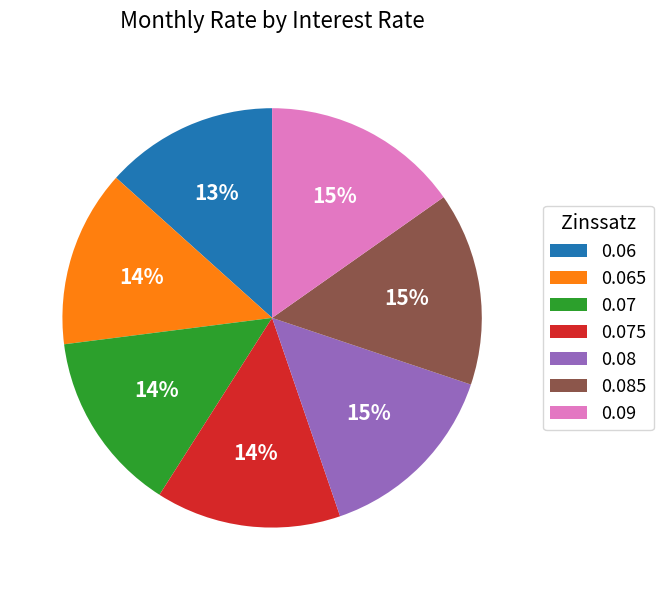

Does 0.08 represent more than half of the total?

No